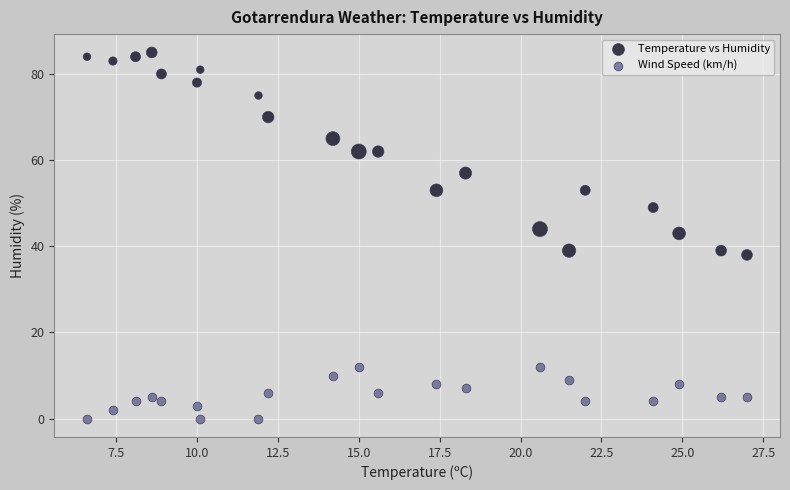

Across all series, what Y value is closest to 42?

43